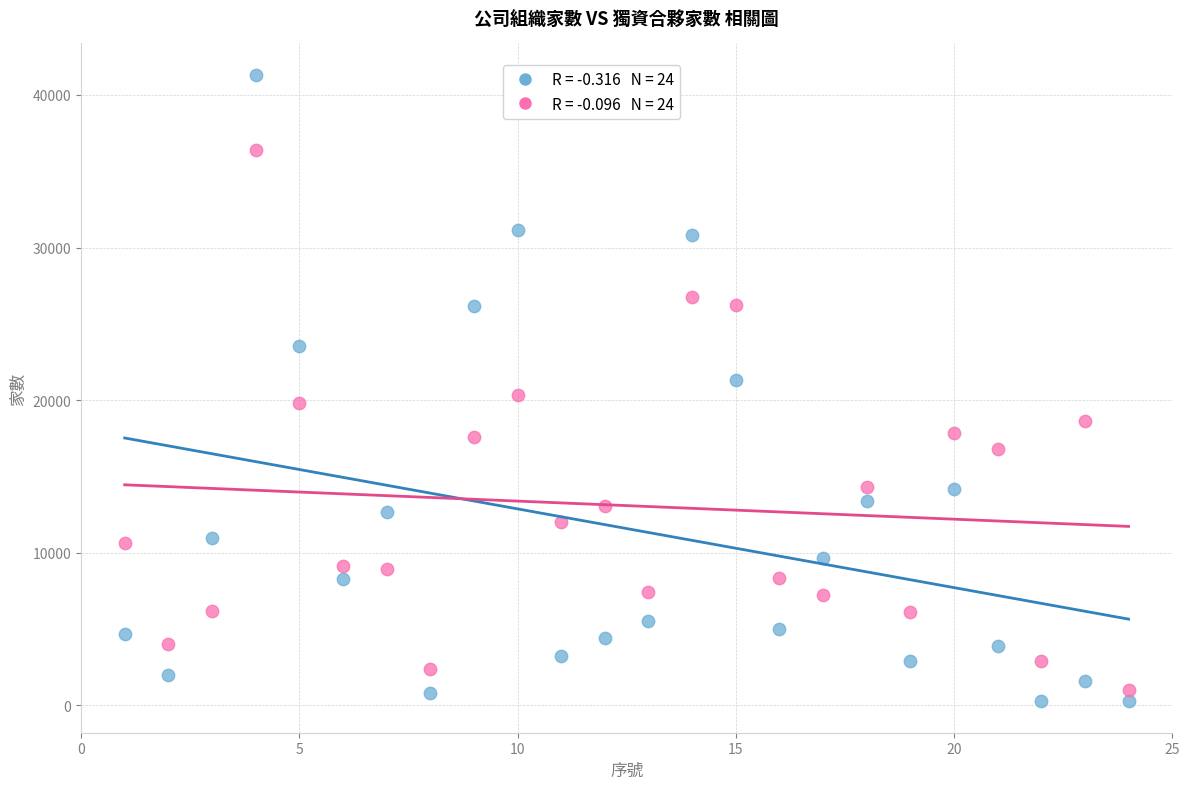

Across all data points, what is the range of X values (max minus min)?

23